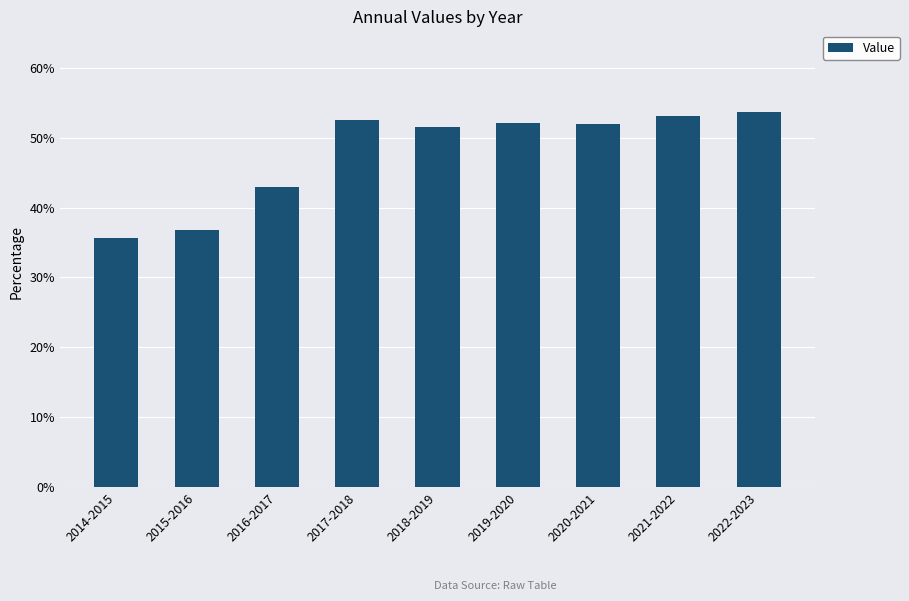

What is the difference between the maximum and minimum values?

18.1